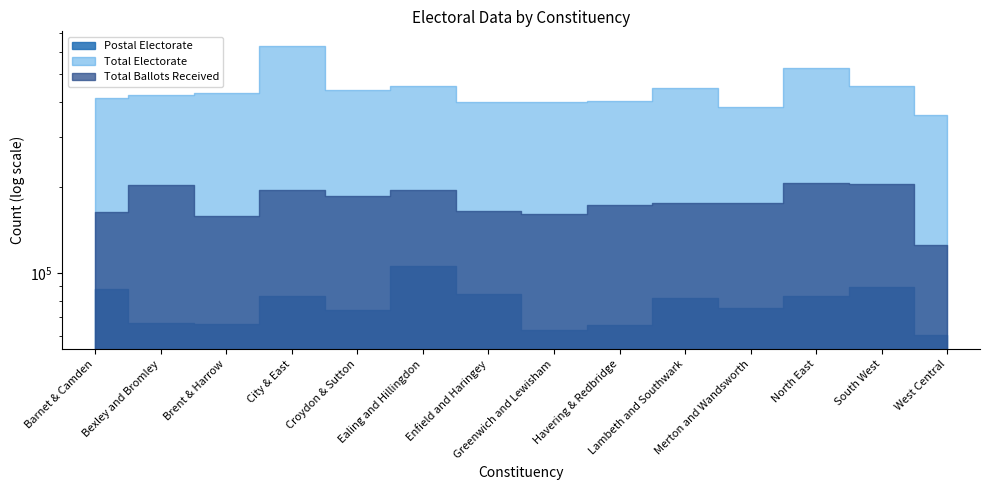

What is the maximum value for Total Electorate?

628856